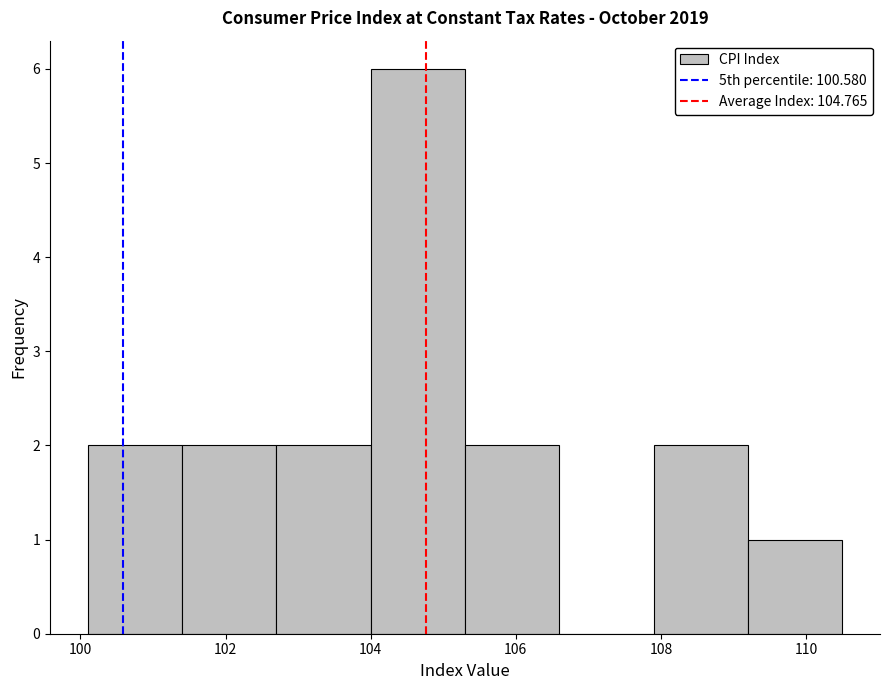

Reading left to right, list every bar in this chart as the range it spans on the x-axis followed by its height. Neither the bar edges nor the heights are printed on the chart, so give them approximately, as read against the axes.

100.1 to 101.4: 2
101.4 to 102.7: 2
102.7 to 104.0: 2
104.0 to 105.3: 6
105.3 to 106.6: 2
106.6 to 107.9: 0
107.9 to 109.2: 2
109.2 to 110.5: 1